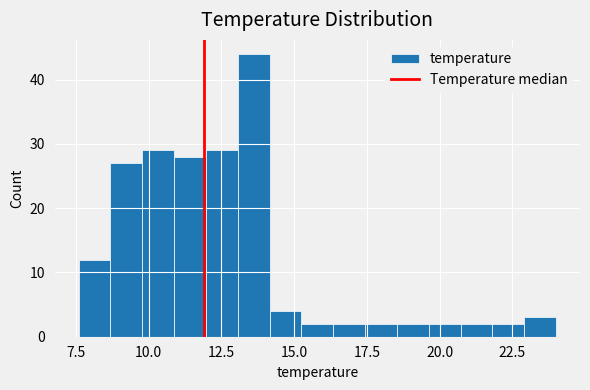

Around what value on the x-axis is the tallest bar? Give the approximate position of its centre, as read against the axis.

13.5